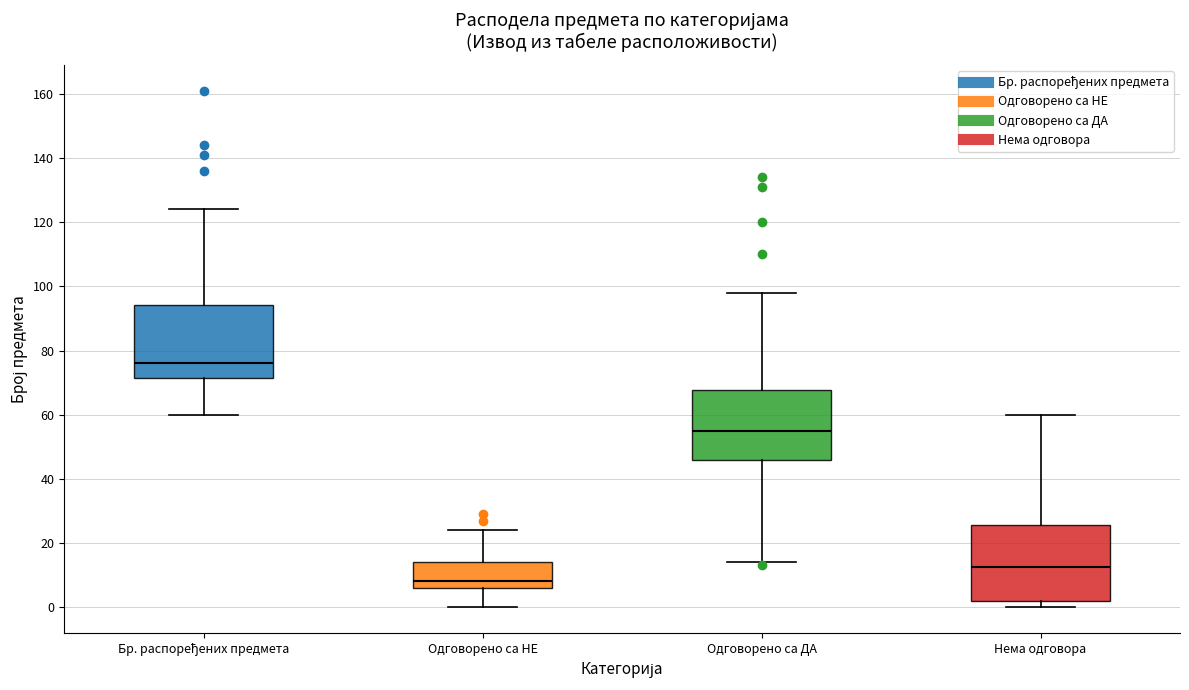

Reading left to right, transcribe this box plot: for each box, give where its median line is, the range the box spans, and where its two whiskers end, as read against the y-axis. The values are not printed on the chart, so give them approximately, as read against the axis.

Бр. распоређених предмета: median 76, box 72 to 94, whiskers 60 to 124
Одговорено са НЕ: median 8, box 6 to 14, whiskers 0 to 24
Одговорено са ДА: median 56, box 46 to 68, whiskers 14 to 98
Нема одговора: median 12, box 2 to 26, whiskers 0 to 60